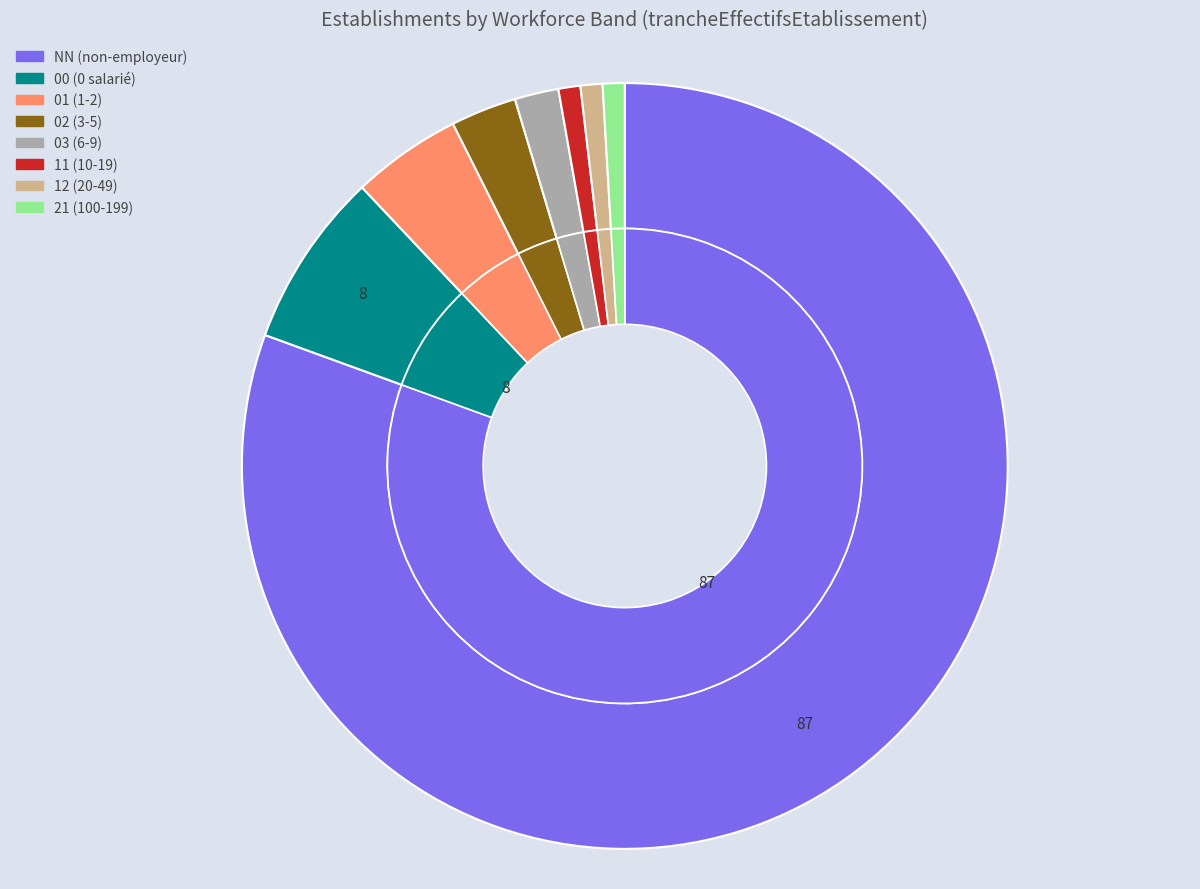

Approximately how many times larger is the value at 12 compared to 00?

0.1